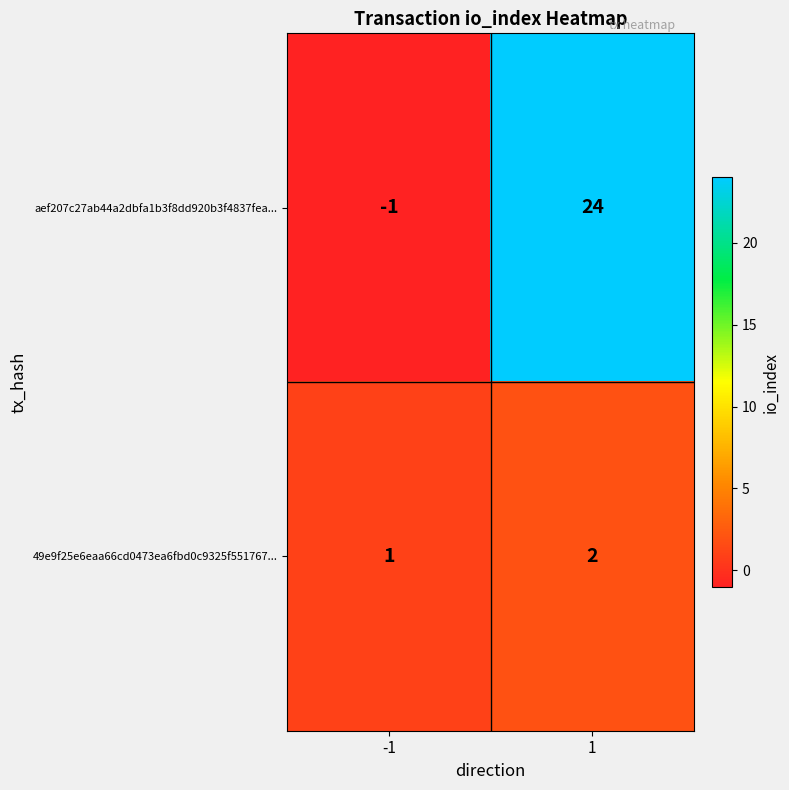

What is the total value across all series at 1?

26